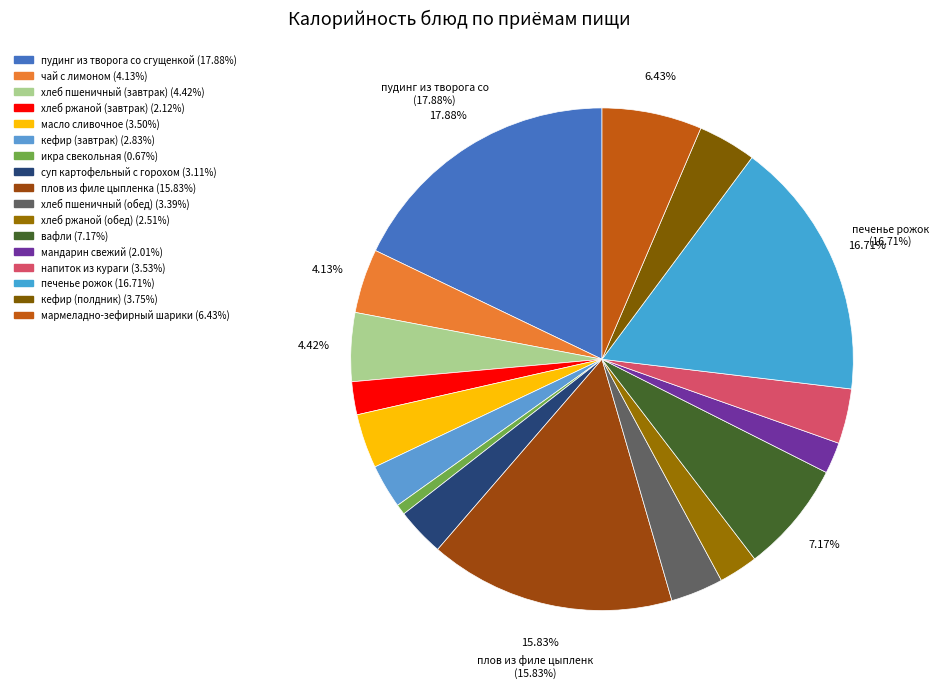

How many slices are in this pie chart?

17